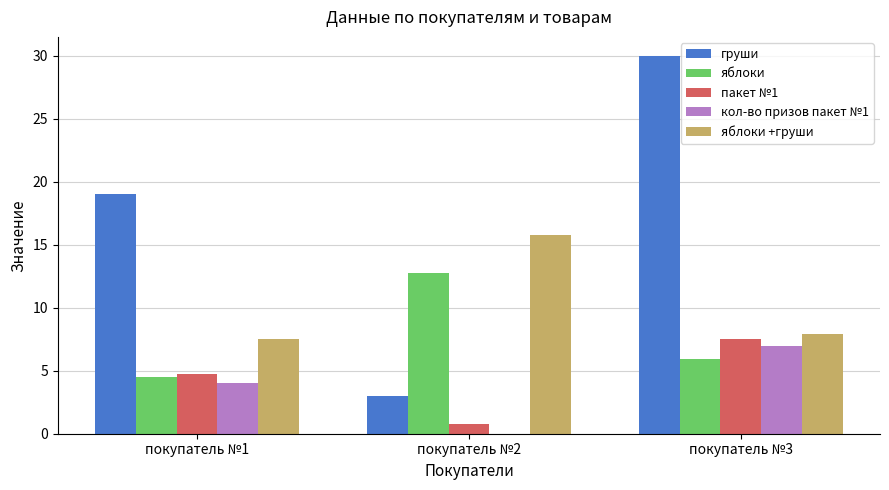

How many data points does each series have?

3